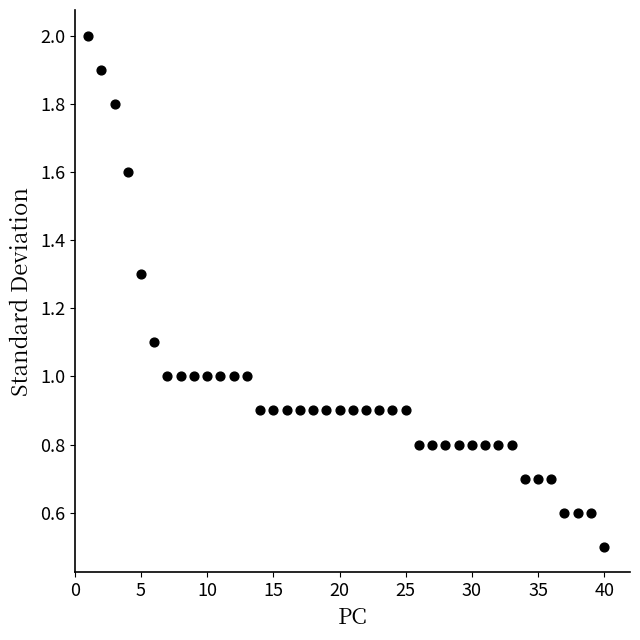

What is the range of Y values (max minus min)?

1.5